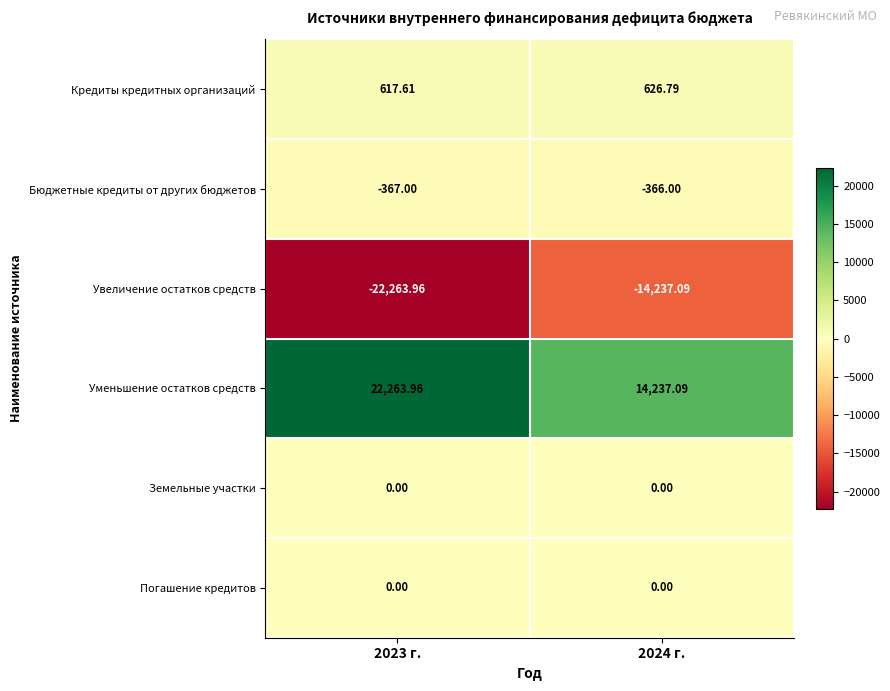

Which series has the largest total across all categories?

Уменьшение остатков средств